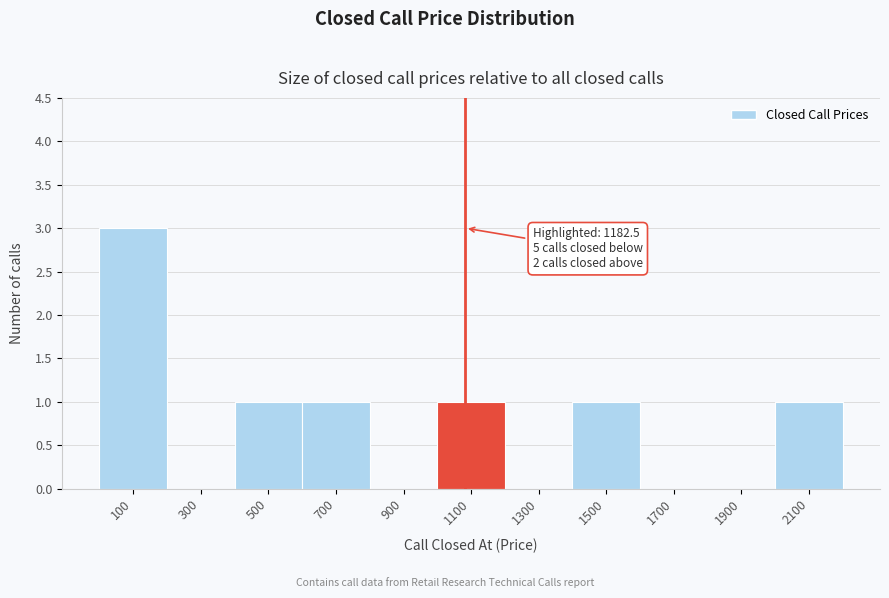

Reading left to right, what are all the values shown in this chart?

100=3	300=0	500=1	700=1	900=0	1100=1	1300=0	1500=1	1700=0	1900=0	2100=1